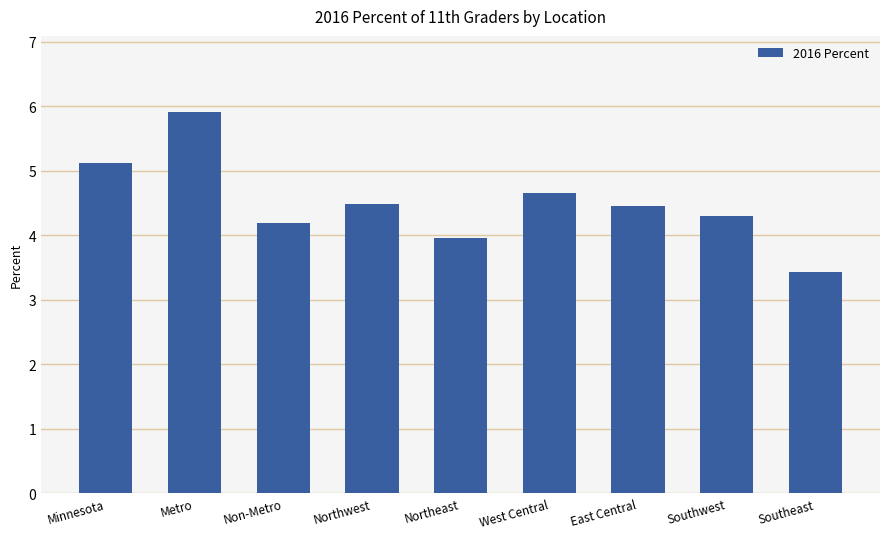

Reading left to right, extract all data points from this chart.

5.1	5.9	4.2	4.5	4.0	4.7	4.5	4.3	3.4